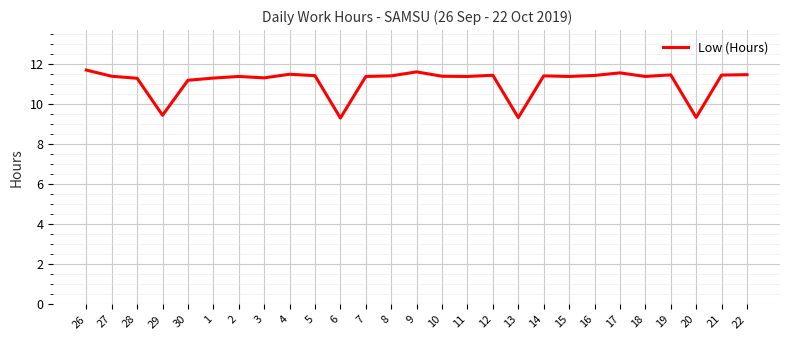

Where is the data nearest to the value 10?

29